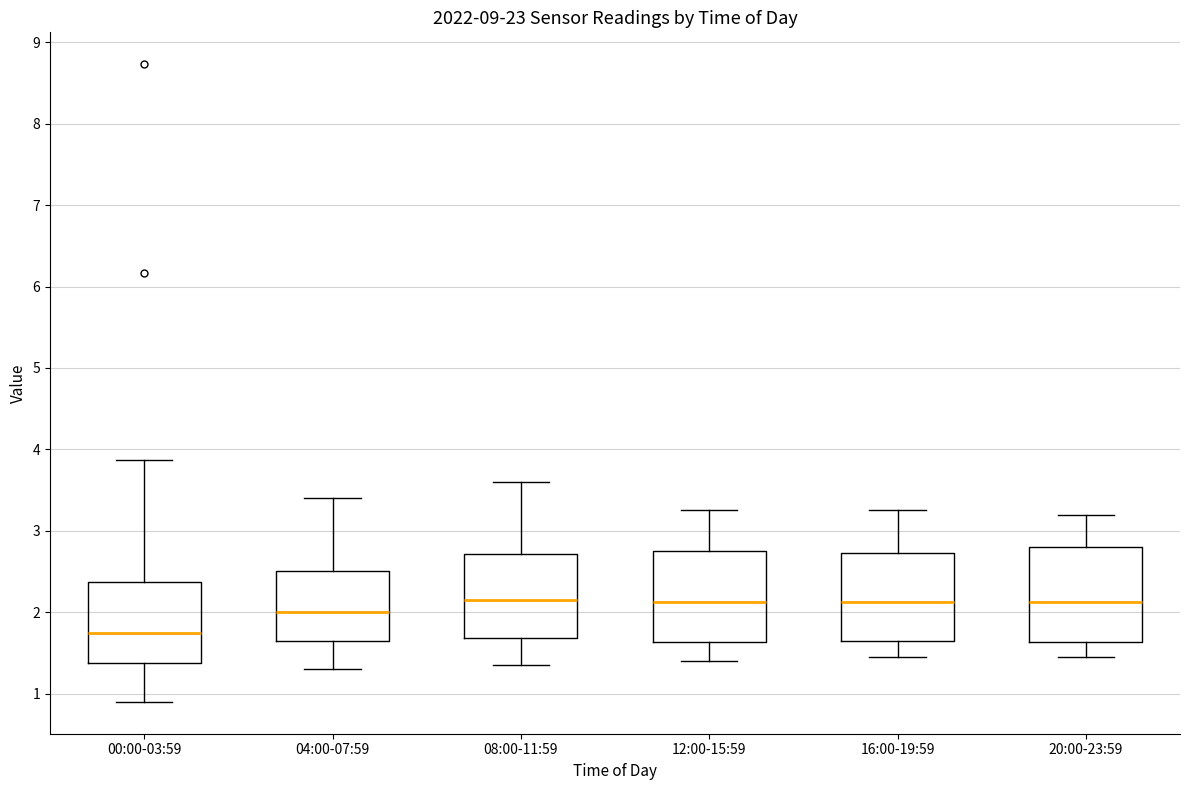

Reading left to right, transcribe this box plot: for each box, give where its median line is, the range the box spans, and where its two whiskers end, as read against the y-axis. The values are not printed on the chart, so give them approximately, as read against the axis.

00:00-03:59: median 1.8, box 1.4 to 2.4, whiskers 0.9 to 3.9
04:00-07:59: median 2.0, box 1.7 to 2.5, whiskers 1.3 to 3.4
08:00-11:59: median 2.2, box 1.7 to 2.7, whiskers 1.4 to 3.6
12:00-15:59: median 2.1, box 1.6 to 2.8, whiskers 1.4 to 3.3
16:00-19:59: median 2.1, box 1.7 to 2.7, whiskers 1.5 to 3.3
20:00-23:59: median 2.1, box 1.6 to 2.8, whiskers 1.5 to 3.2